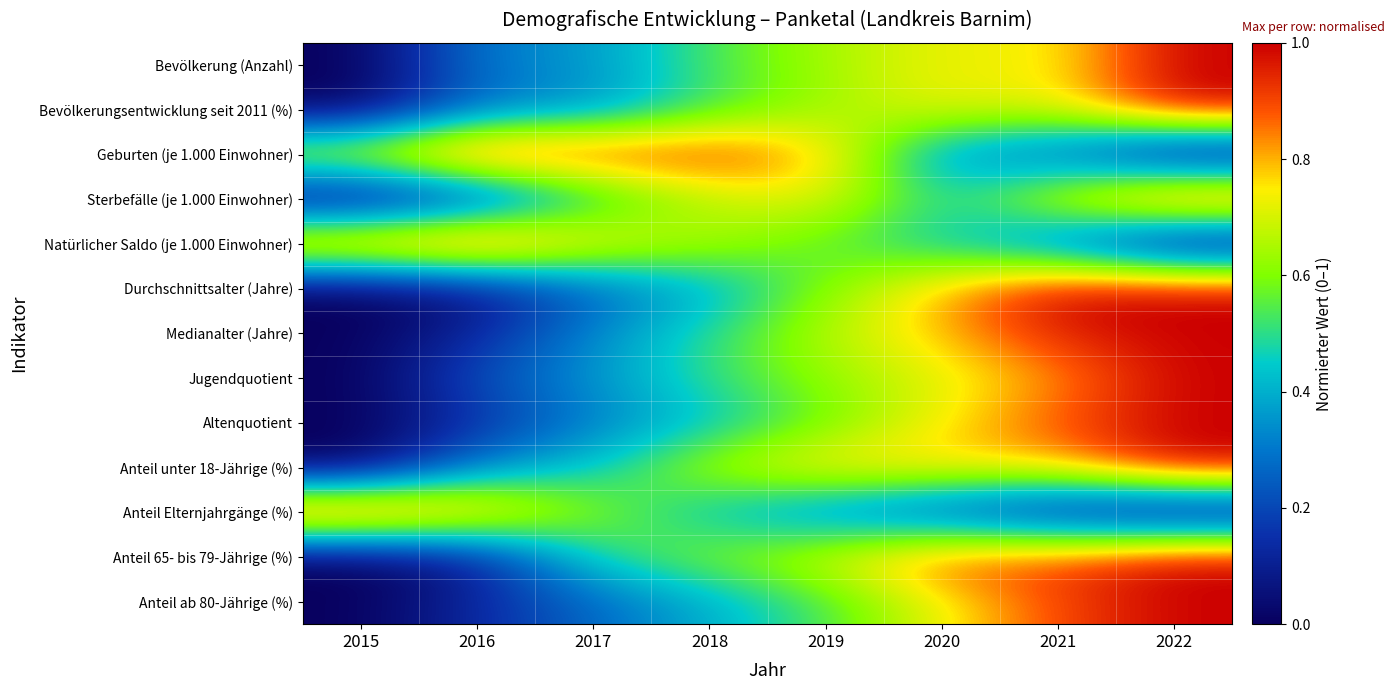

What is the greatest value displayed?

1.0